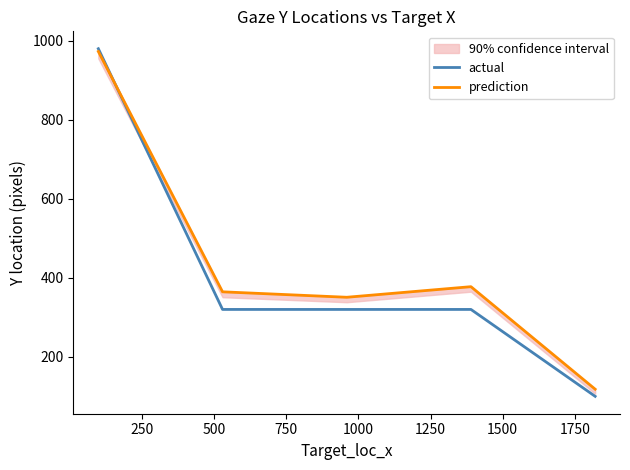

What is the difference between the highest and lowest values at 1000?

18.1